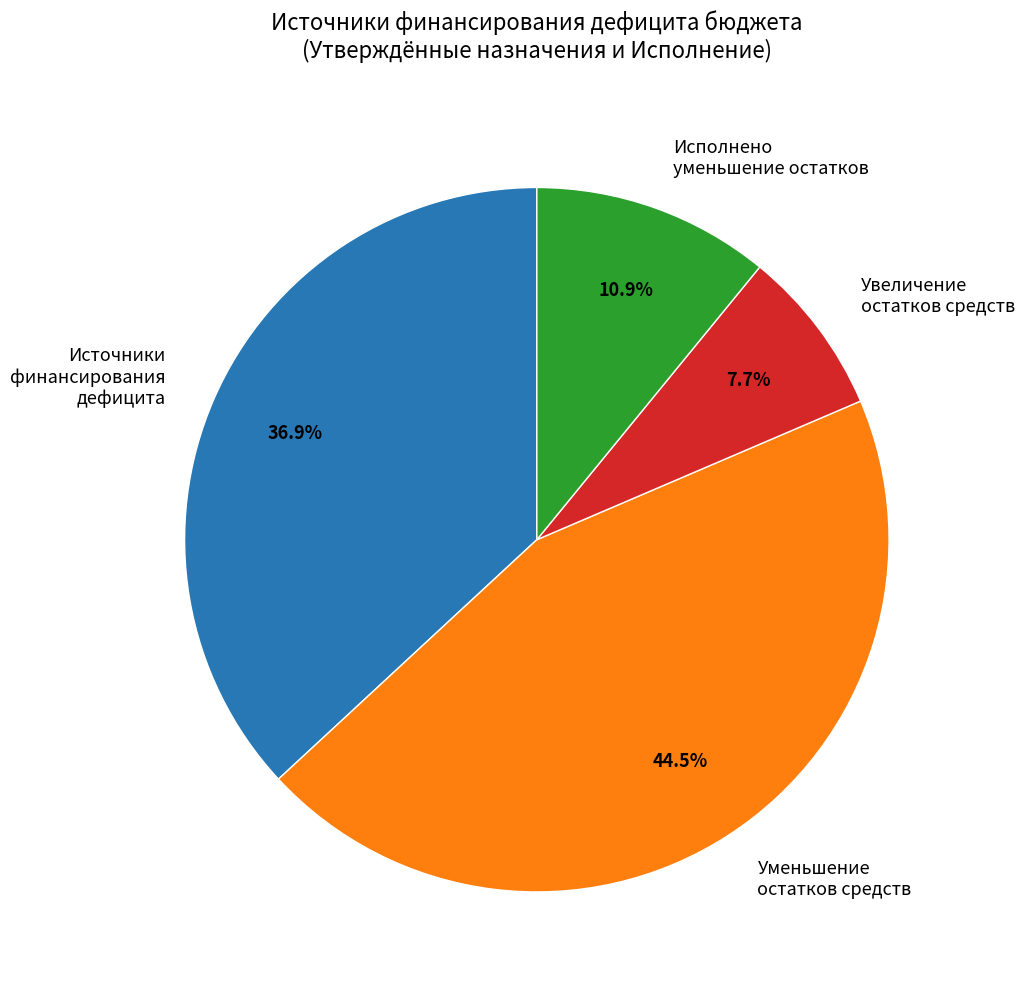

How much of the chart is everything except Увеличение остатков средств?

92.3%